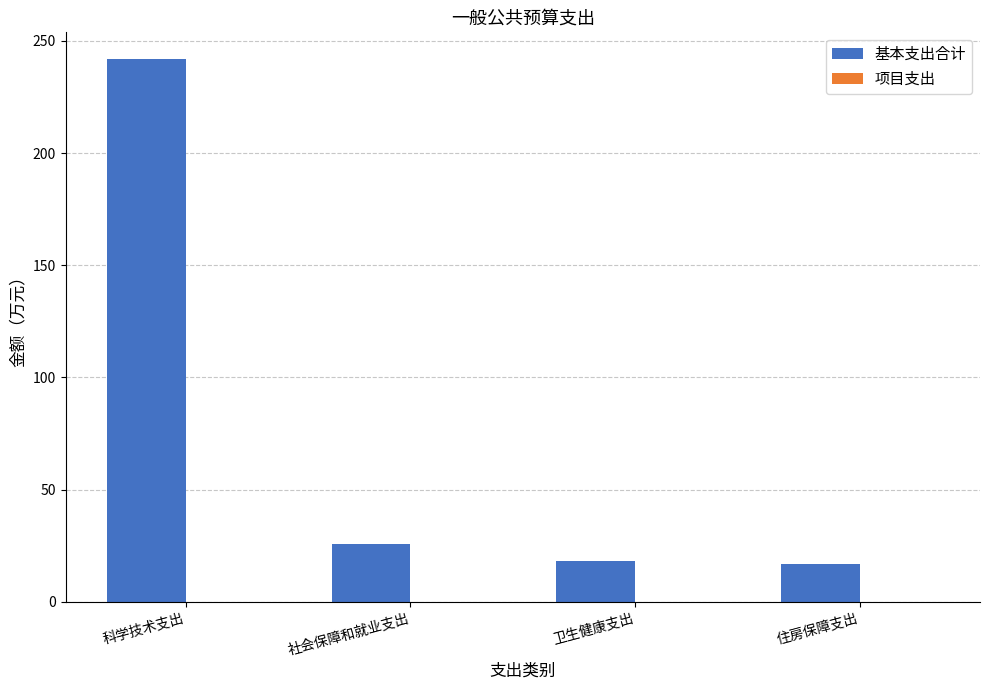

Which has a higher value, 住房保障支出 or 科学技术支出?

科学技术支出